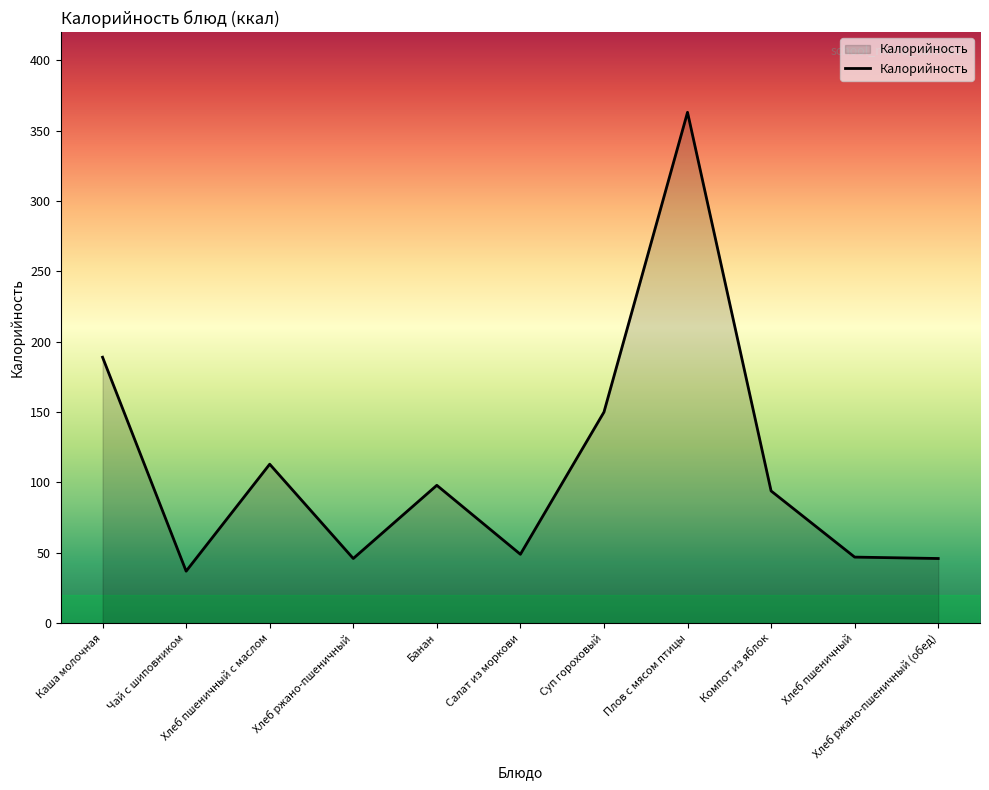

What is the difference between the maximum and minimum values?

326